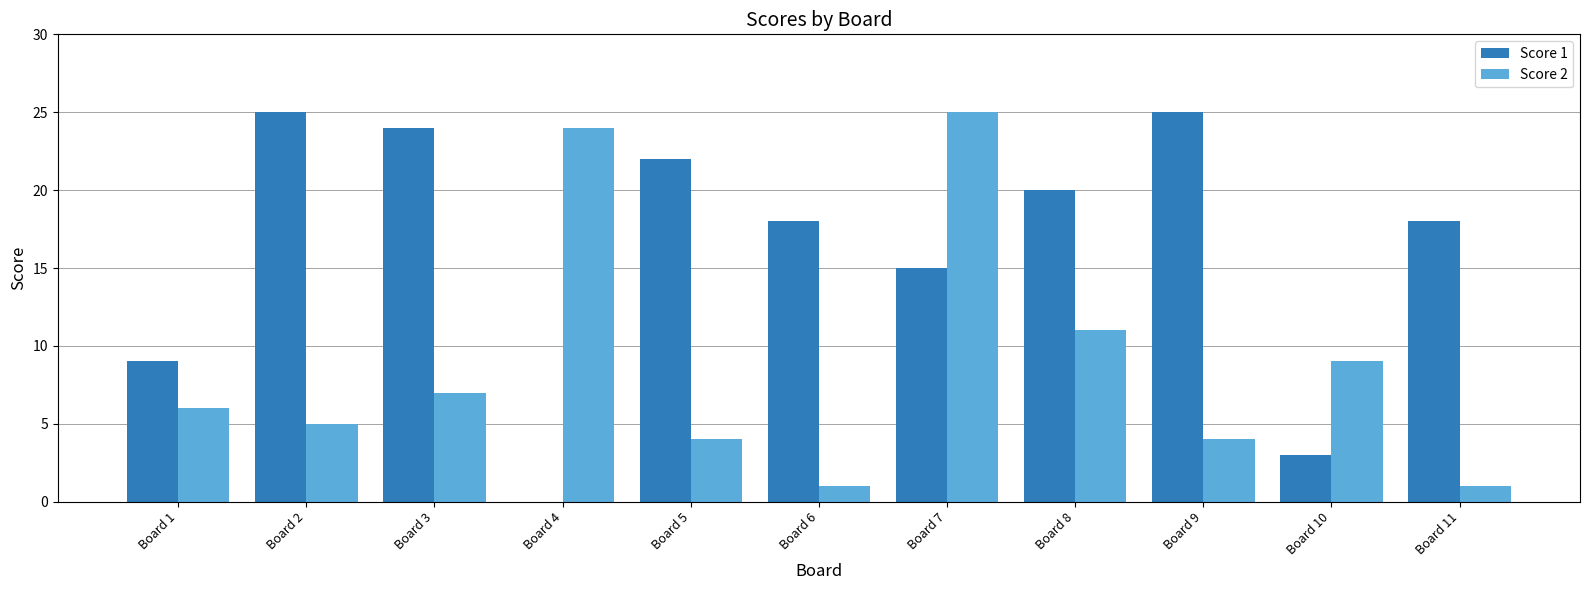

What is the average value of the Score 2 series?

9